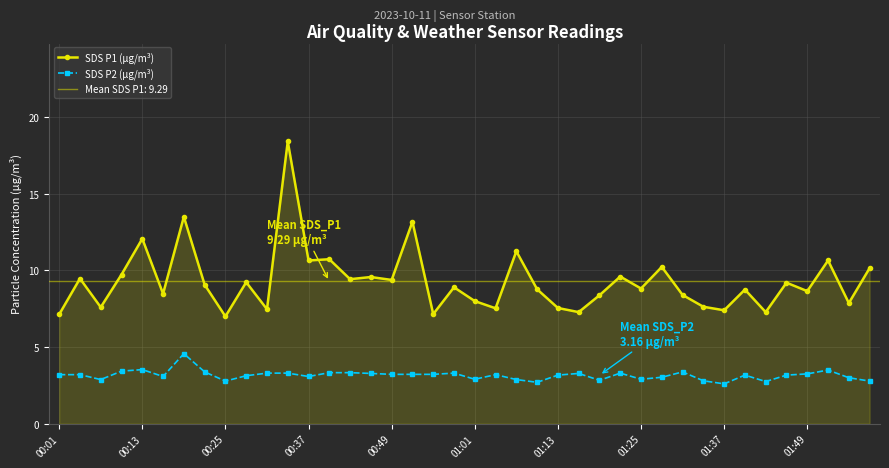

Where does the SDS P2 (µg/m³) series first go above 3?

00:01